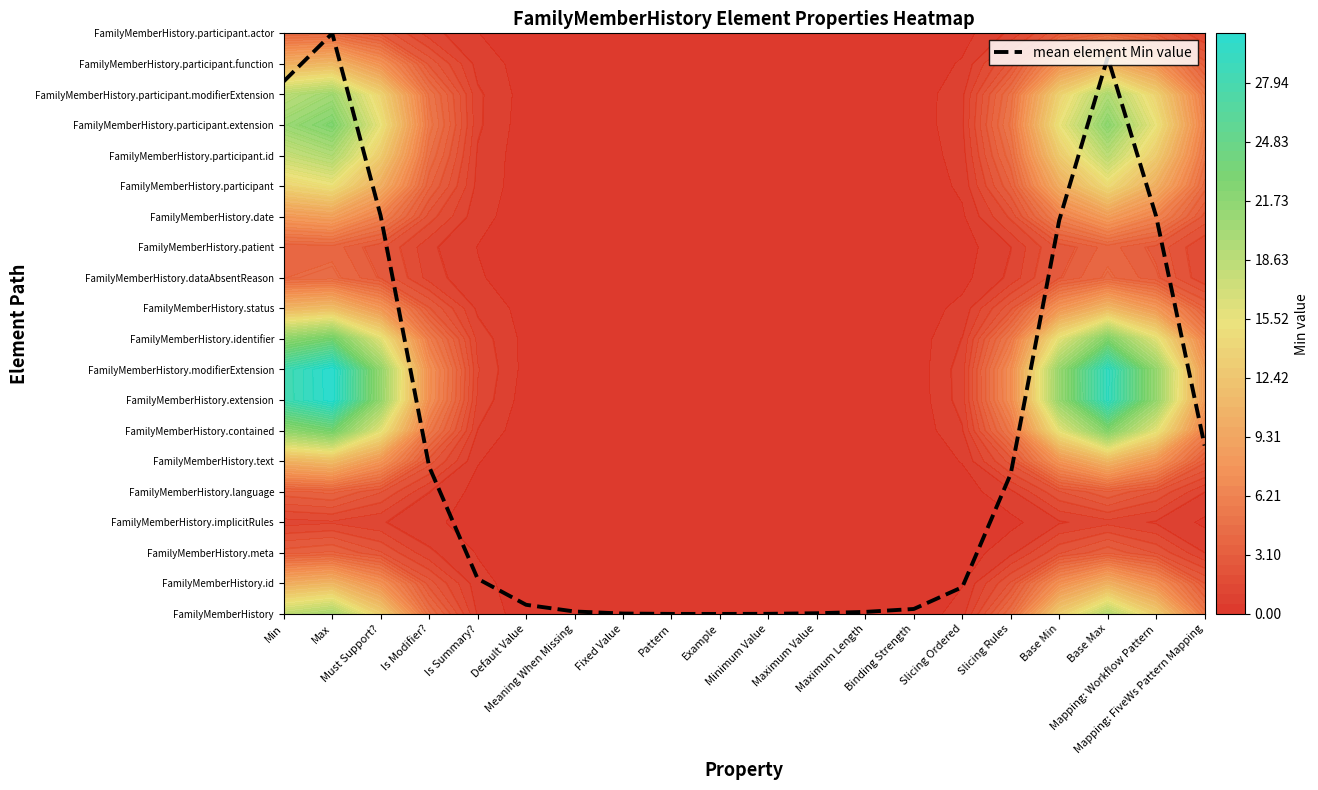

Rank the categories by value from lowest to highest.

Example, Pattern, Minimum Value, Fixed Value, Maximum Value, Maximum Length, Meaning When Missing, Binding Strength, Default Value, Slicing Ordered, Is Summary?, Slicing Rules, Is Modifier?, Mapping: FiveWs Pattern Mapping, Base Min, Mapping: Workflow Pattern, Must Support?, Min, Base Max, Max